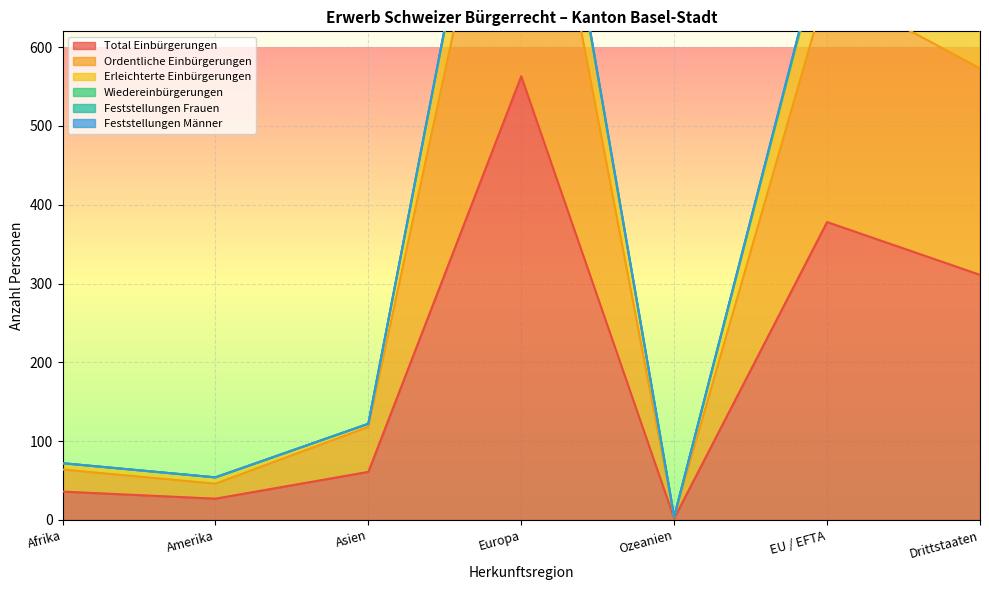

How many interior local peaks does the Erleichterte Einbürgerungen series have?

2